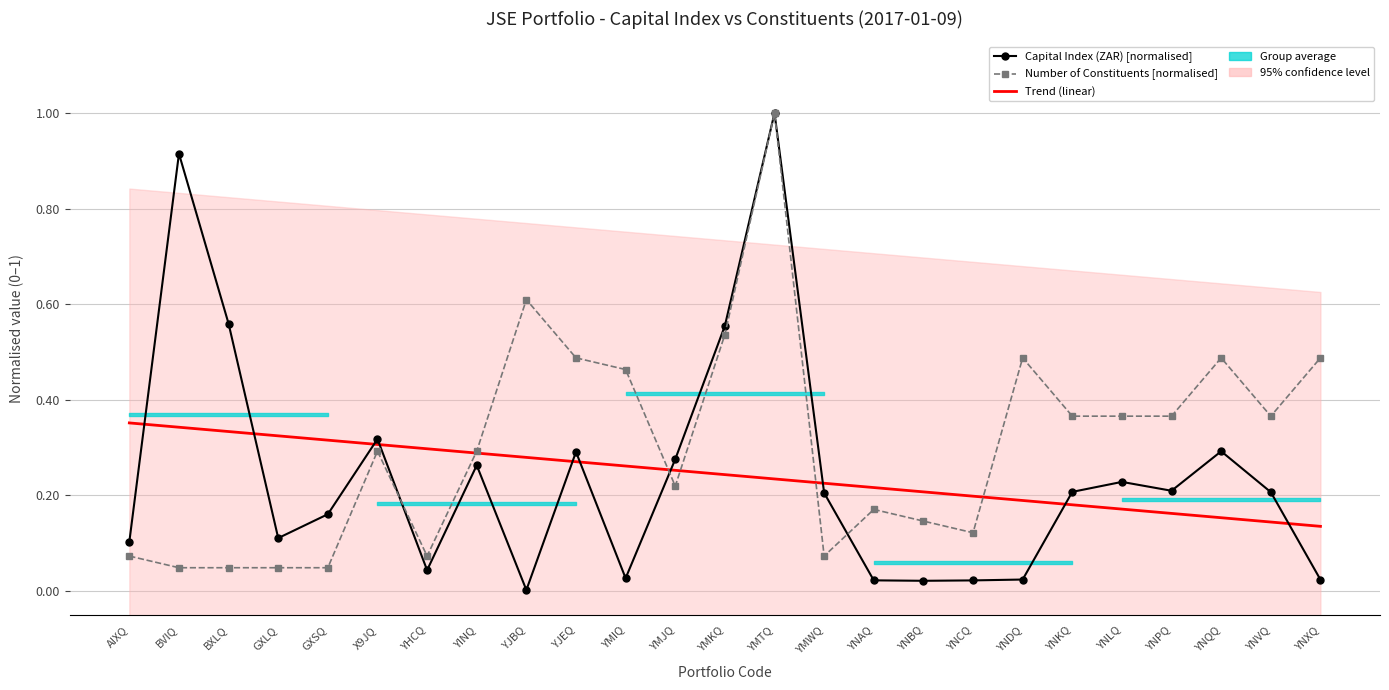

What is the total value across all series at YMJQ?

0.7